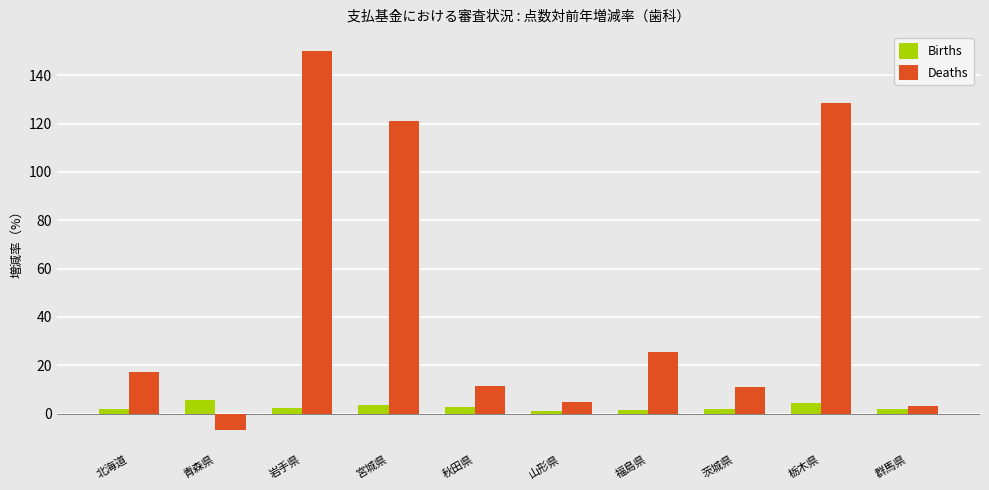

Which category has the lowest value in the Deaths series?

青森県